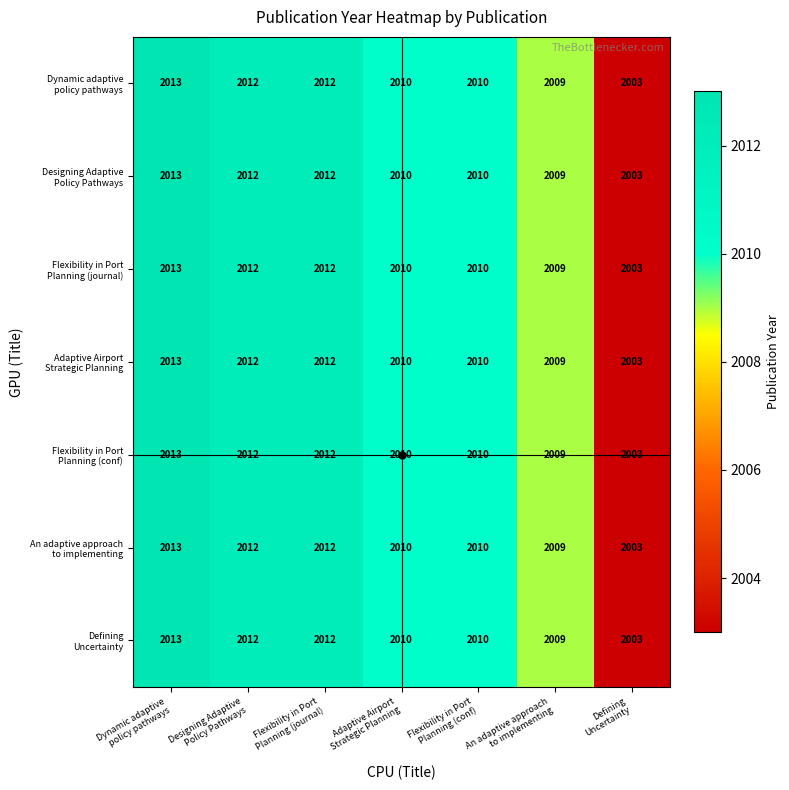

At how many categories does at least one series exceed 2006?

6